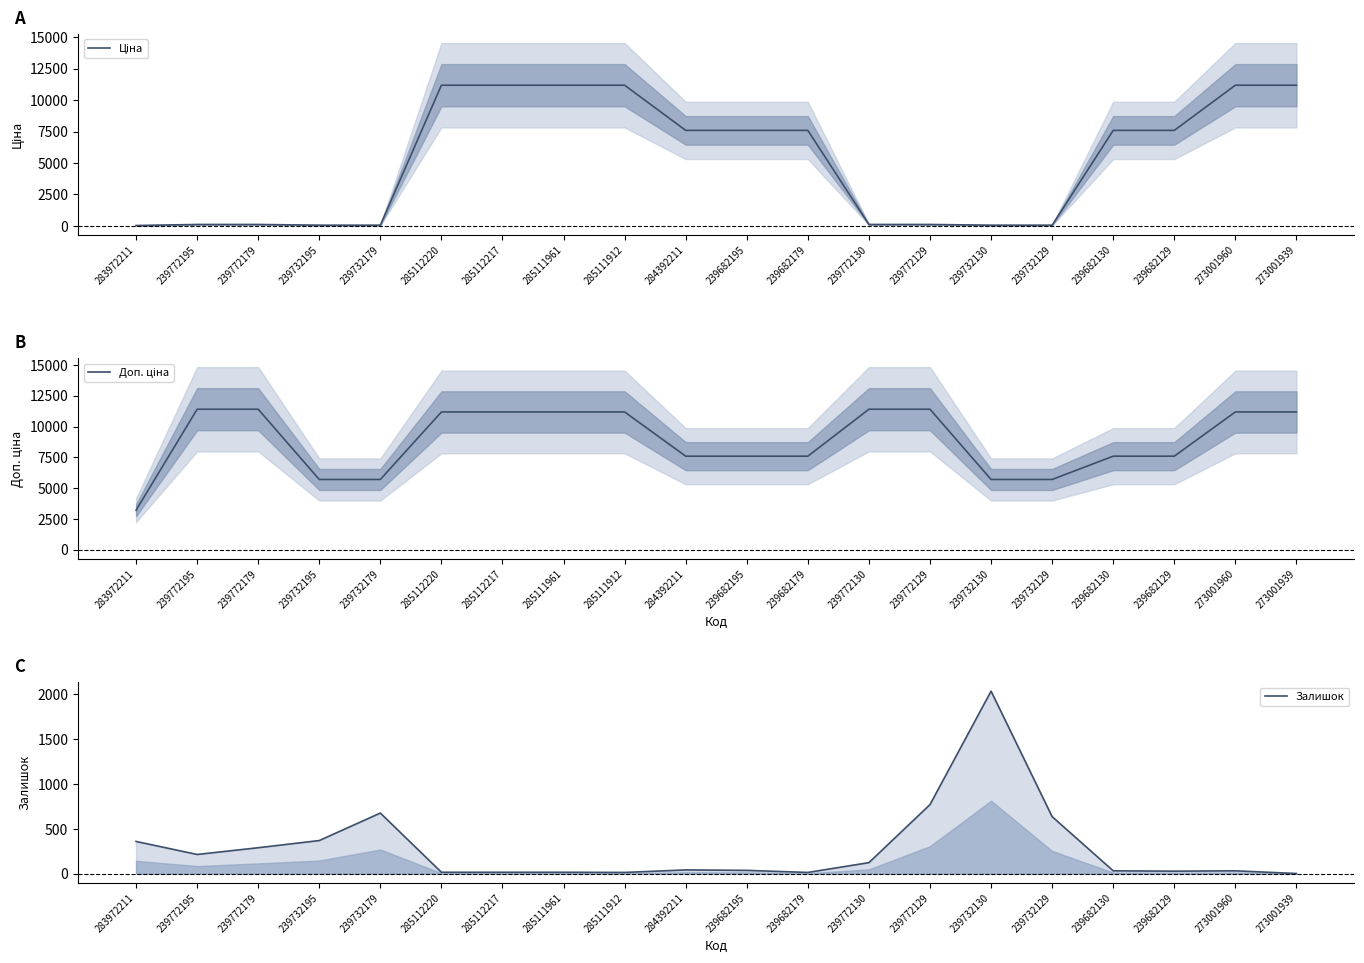

What is the average value of the Залишок series?

286.7